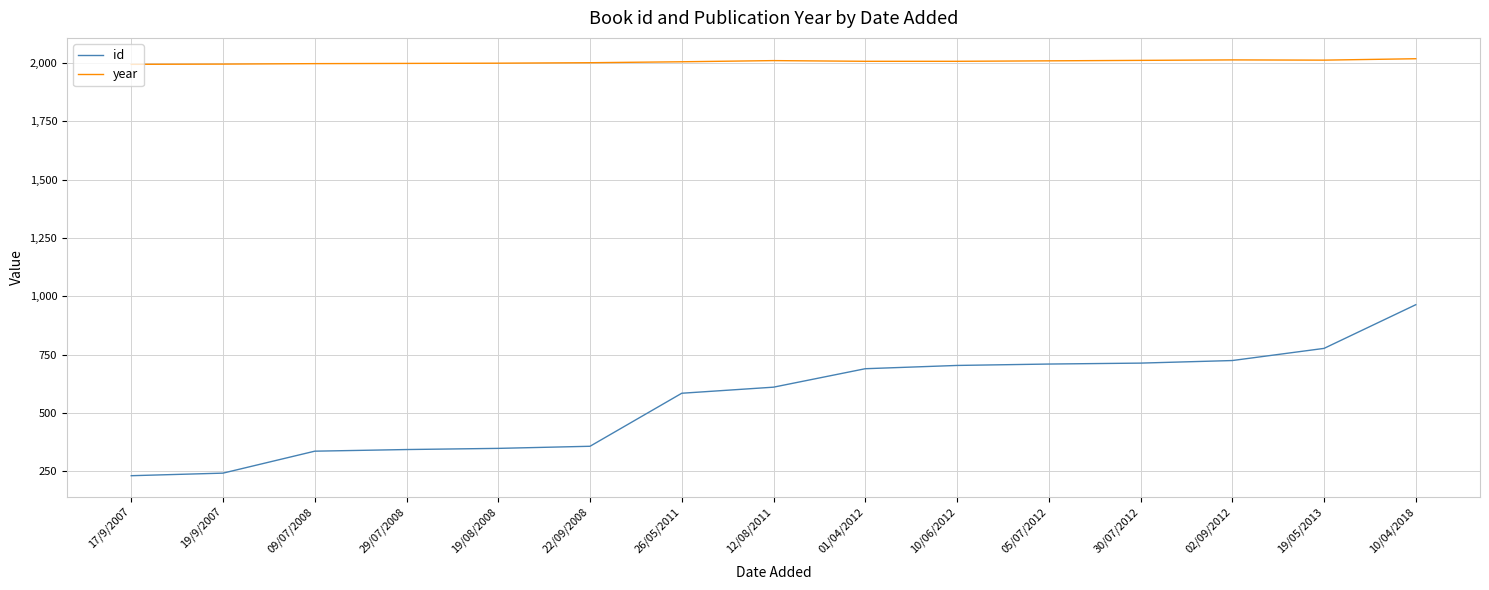

At which category is the sum across all series the highest?

10/04/2018